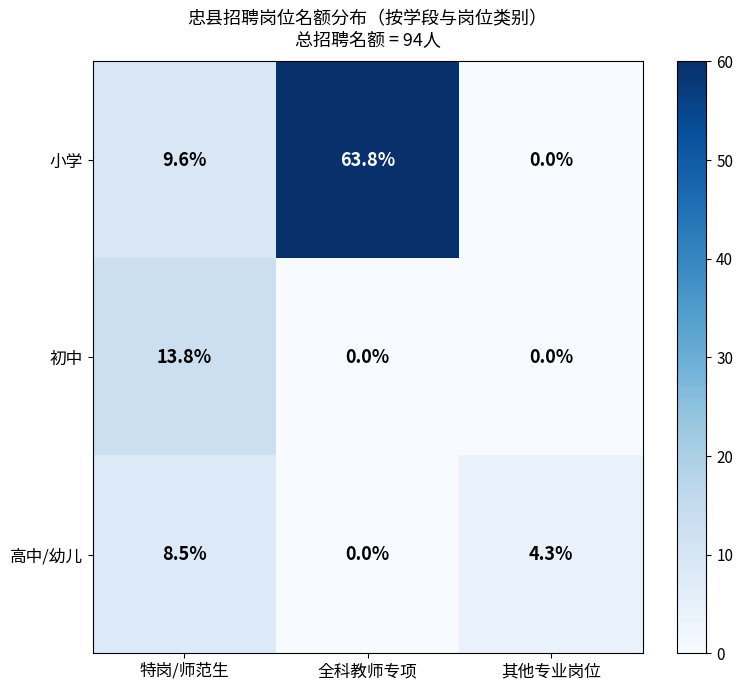

How many values in the 初中 series exceed 0?

1